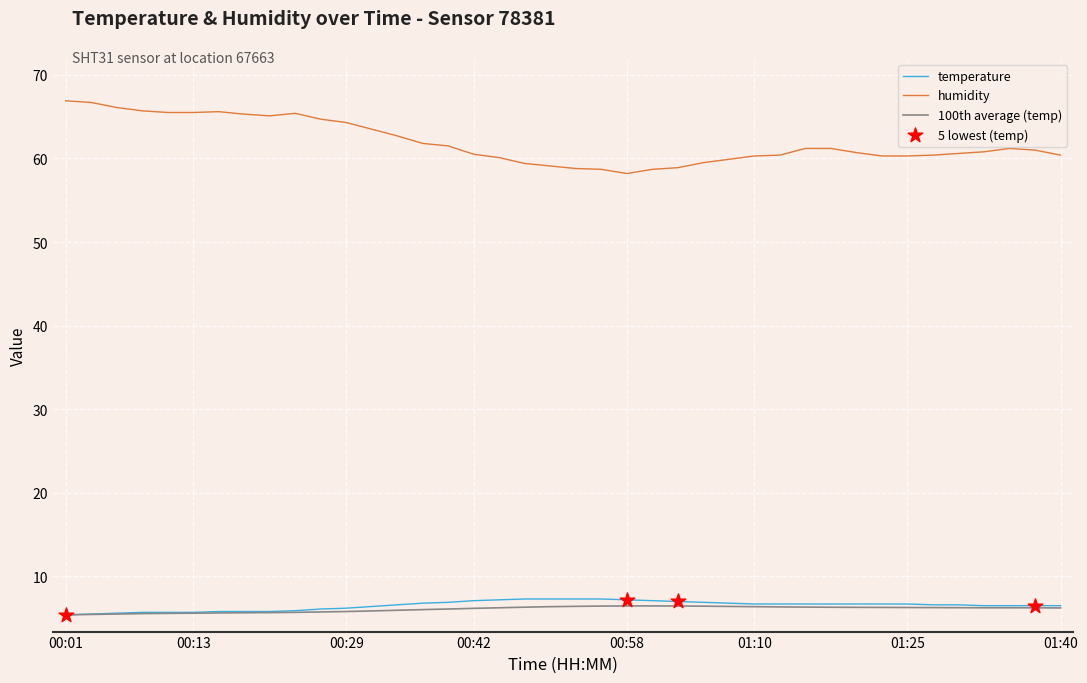

Which series has the largest total across all categories?

humidity